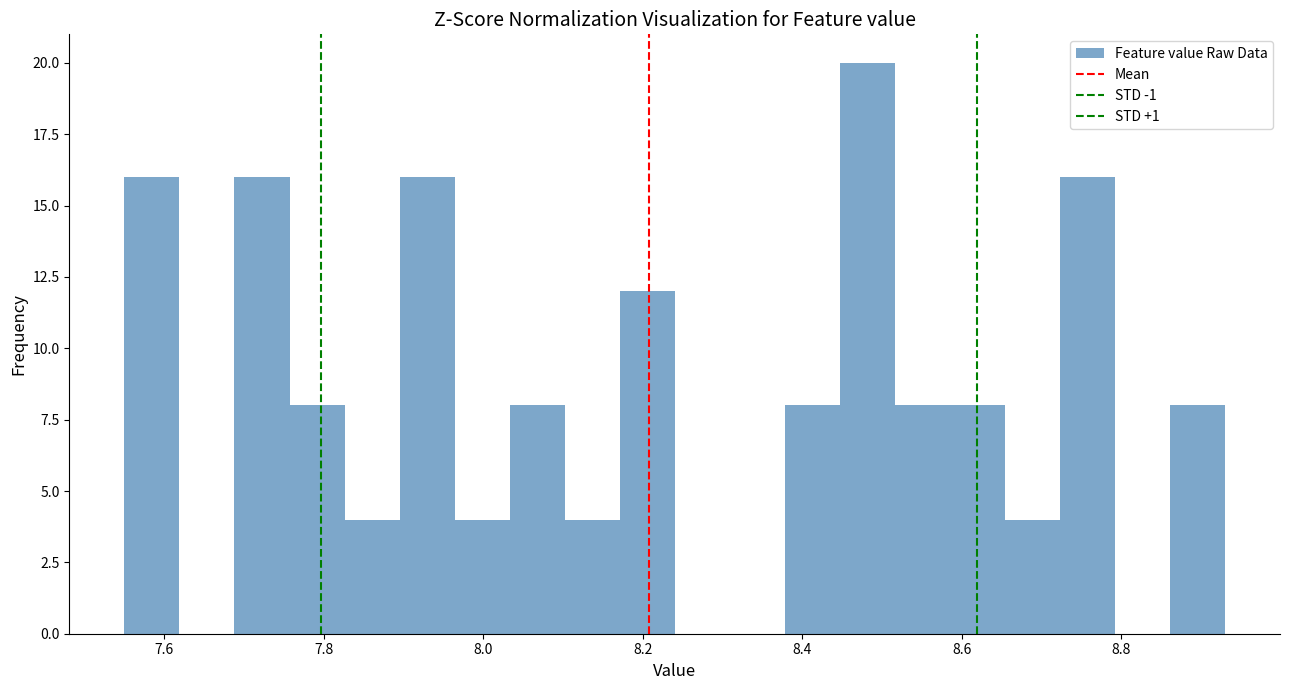

Around what value on the x-axis is the tallest bar? Give the approximate position of its centre, as read against the axis.

8.48